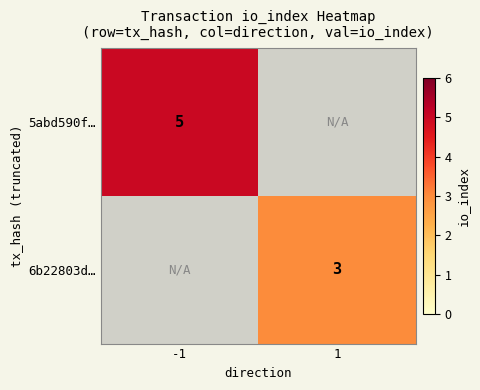

Is it true that 5abd590f… equals 3 at -1?

False